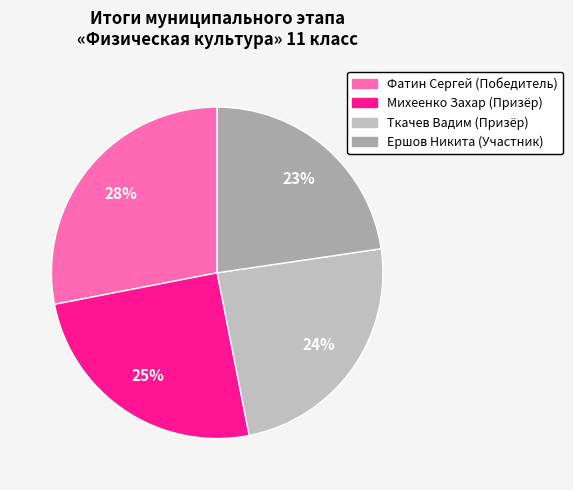

Does any single category account for the majority?

No